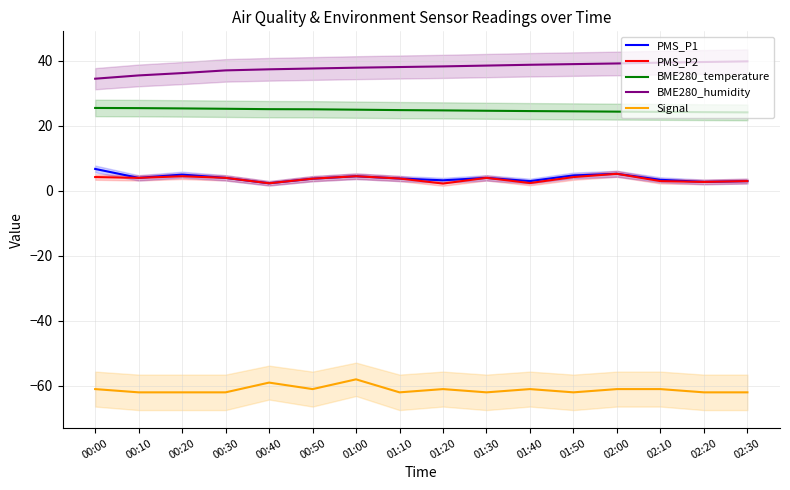

What is the label of the 13th point from the right?

00:30